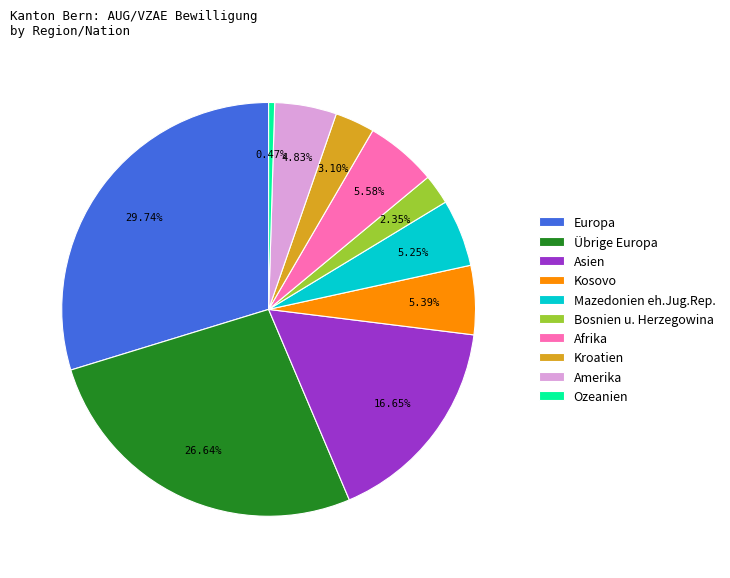

Approximately how many times larger is the value at Kosovo compared to Amerika?

1.1